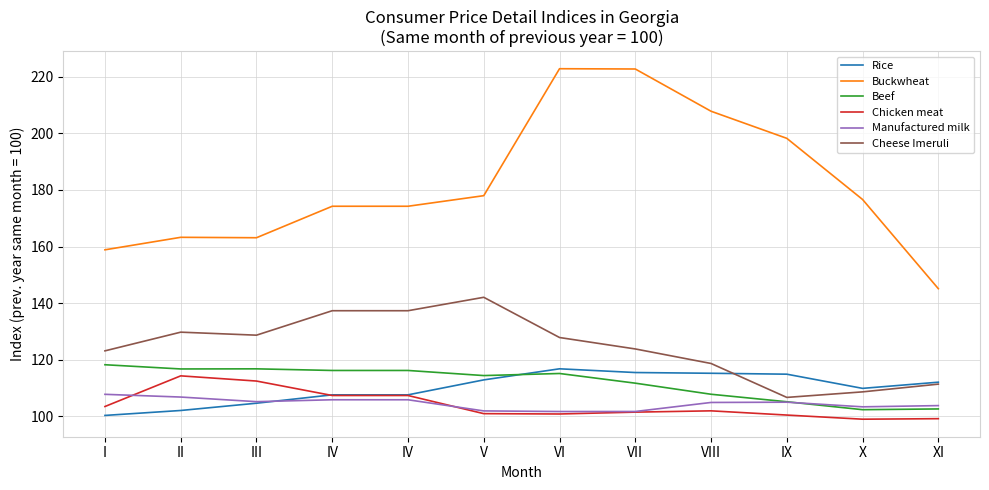

Is it true that Cheese Imeruli equals 242.8 at IV?

False